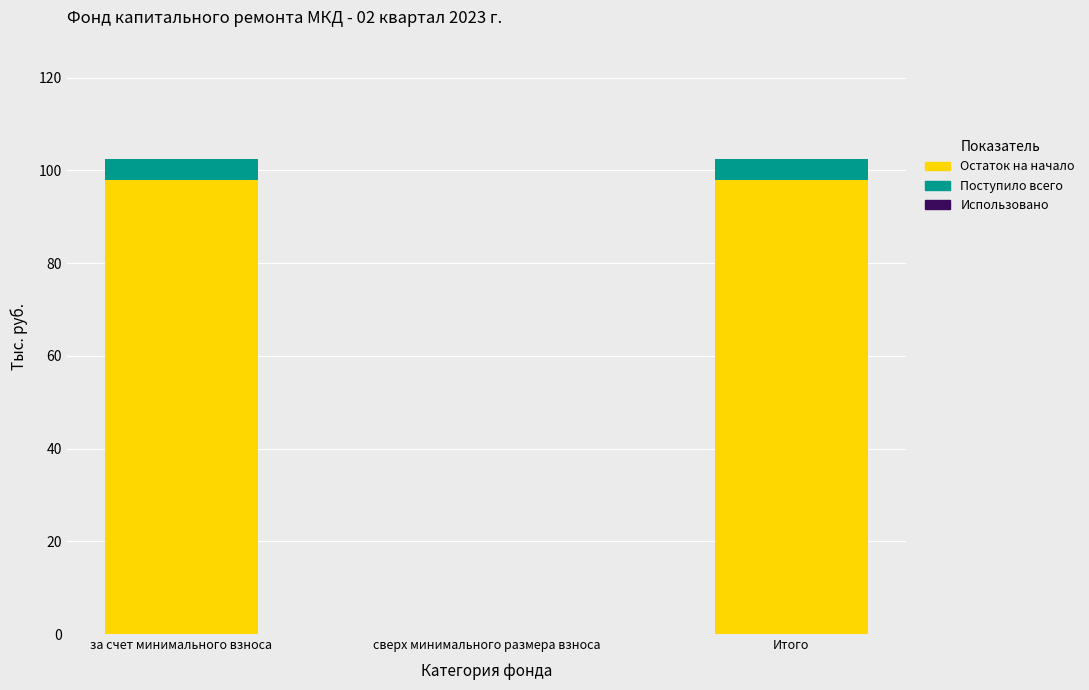

Reading left to right, list the values for the Остаток на начало series.

за счет минимального взноса=97.9	сверх минимального размера взноса=0.0	Итого=97.9